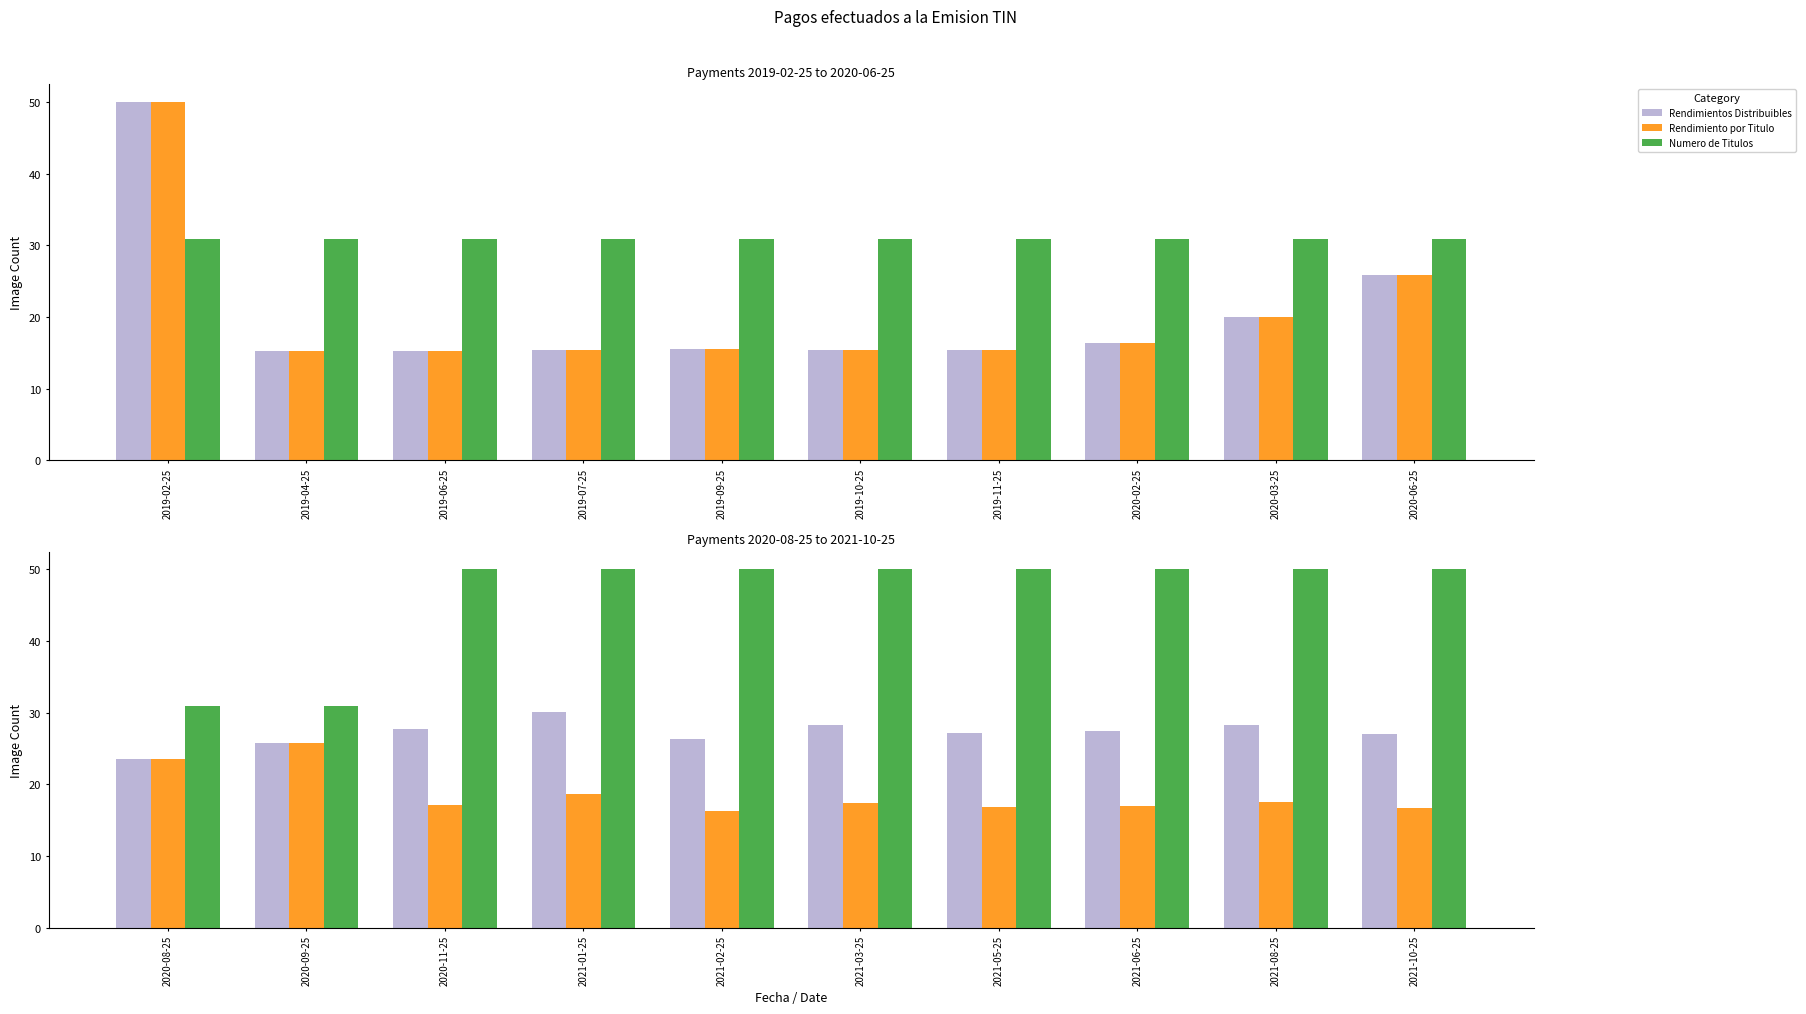

Which has a higher value, 2021-08-25 or 2020-11-25?

2021-08-25